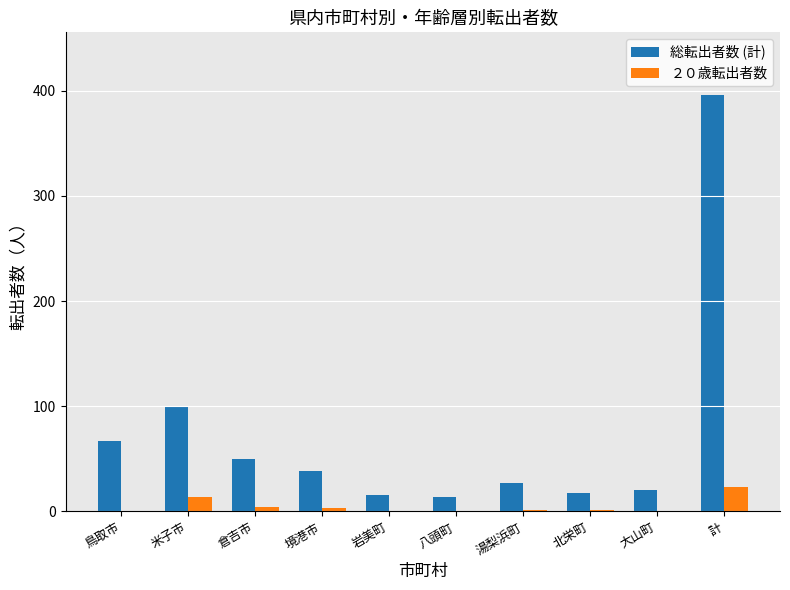

The 総転出者数 (計) series shows 38 at 境港市. True or false?

True